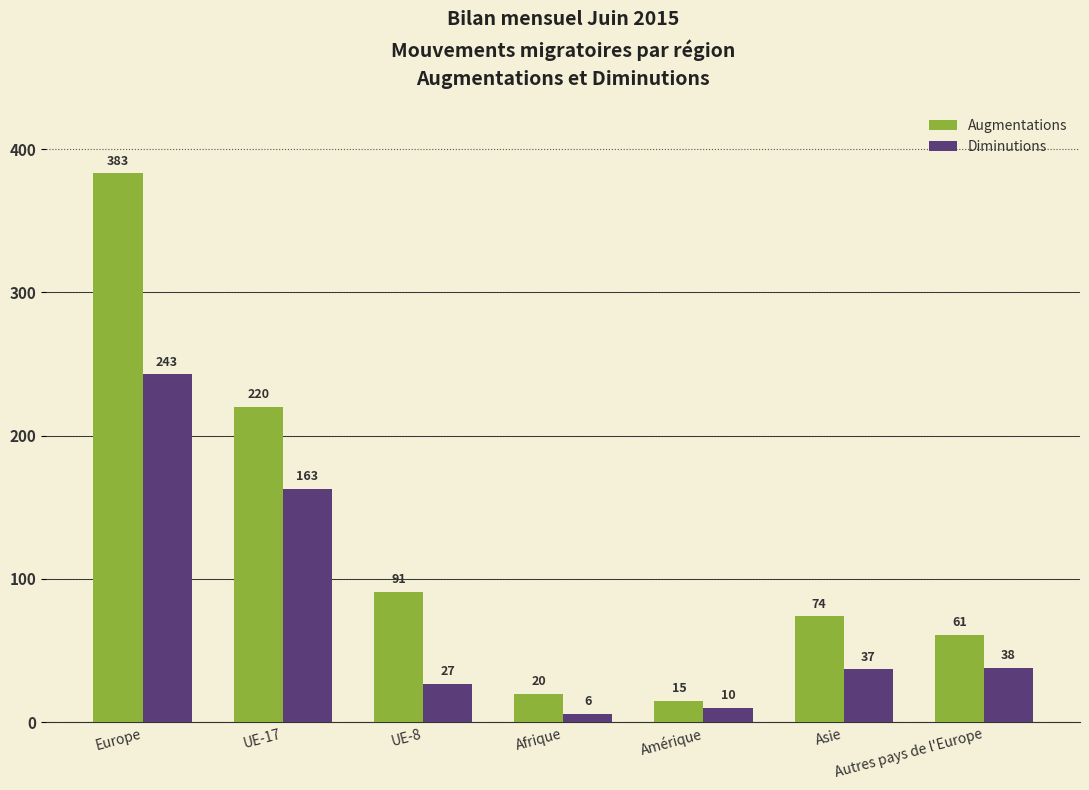

What is the difference between the second highest and second lowest values in the Diminutions series?

153